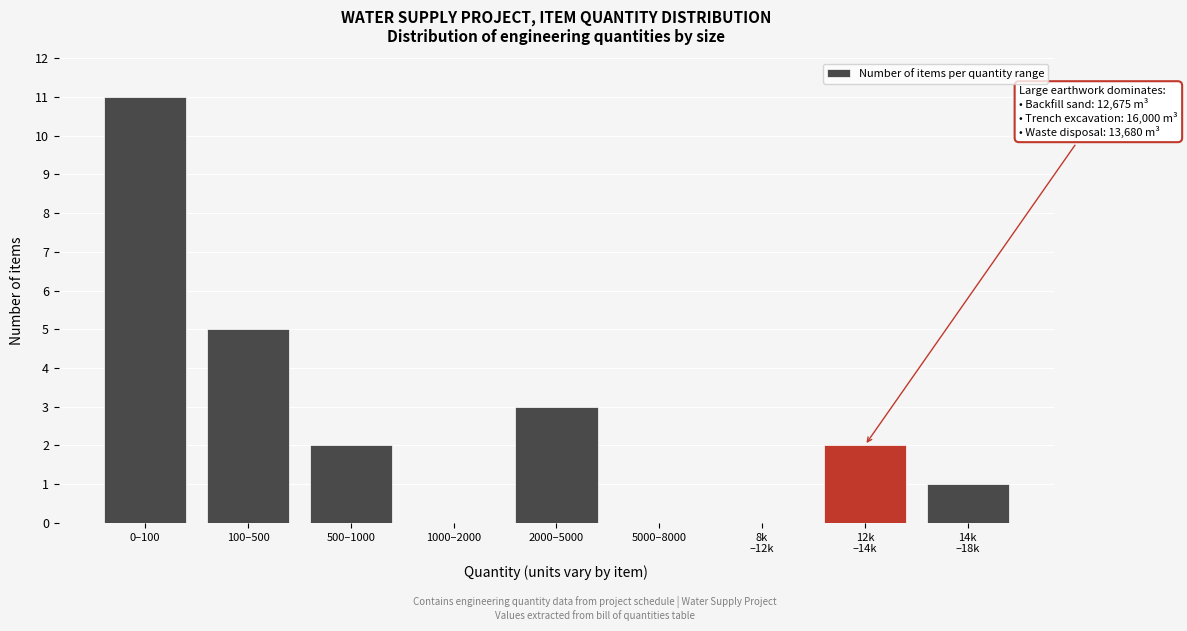

What is the change in value from 0–100 to 5000–8000?

-11